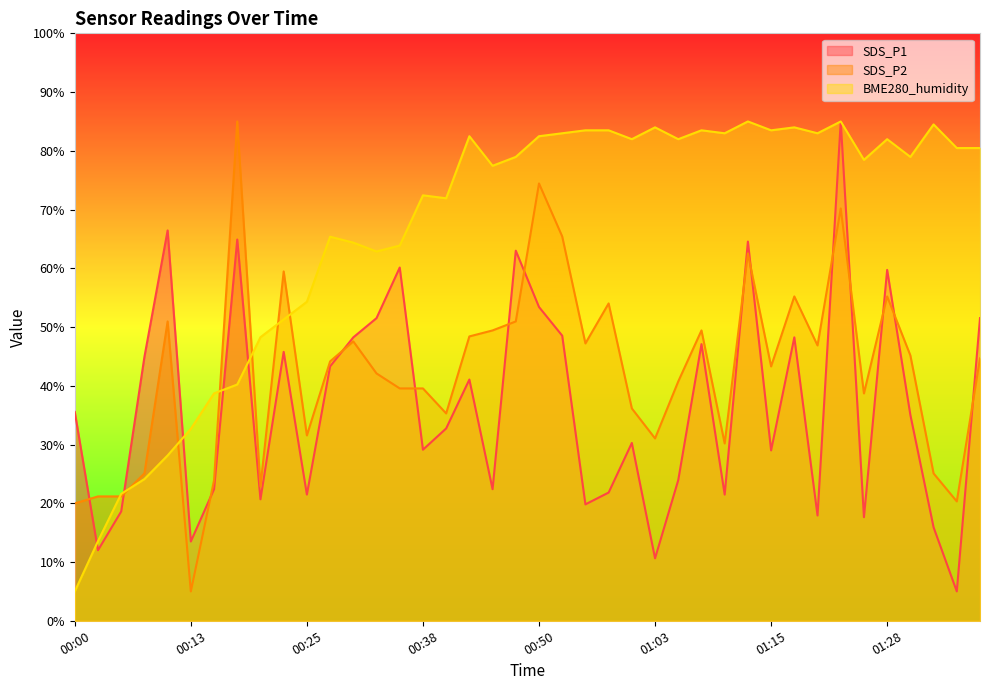

The value of SDS_P1 at 00:43 is 41.1. True or false?

True